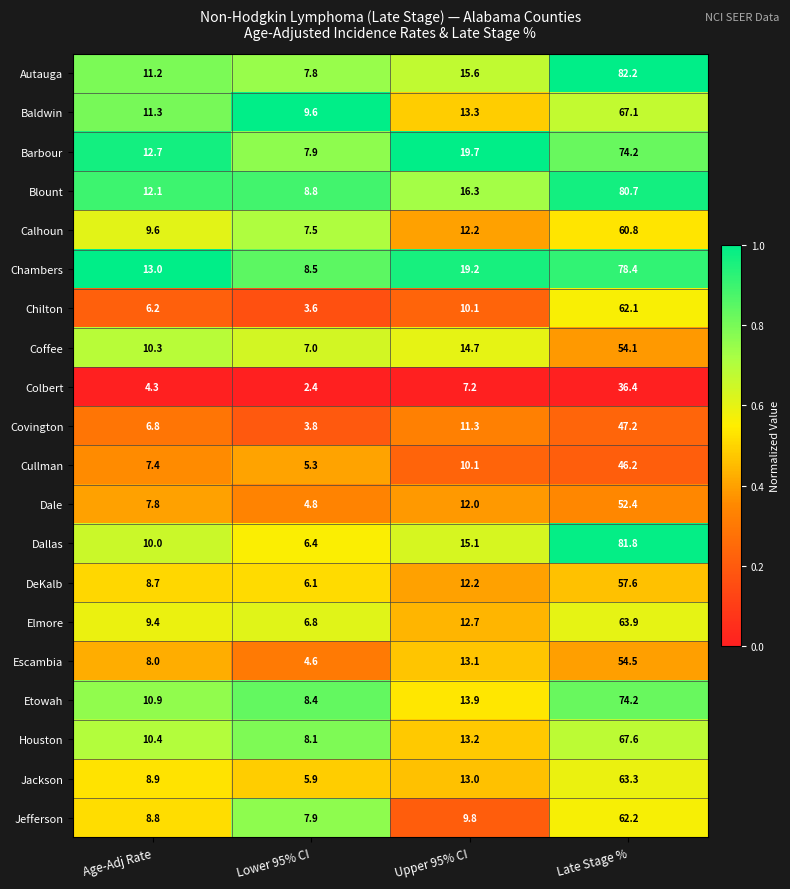

What is the total value across all series at Age-Adj Rate?

187.8